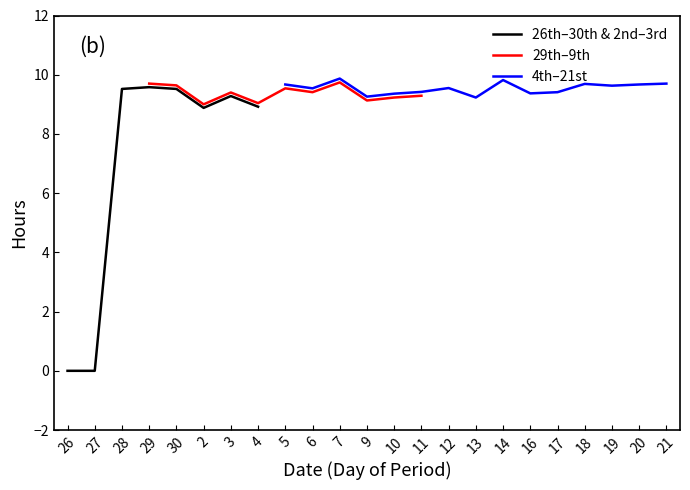

What is the value of the Low (Work Hours) point at the 9th from the left?

9.4